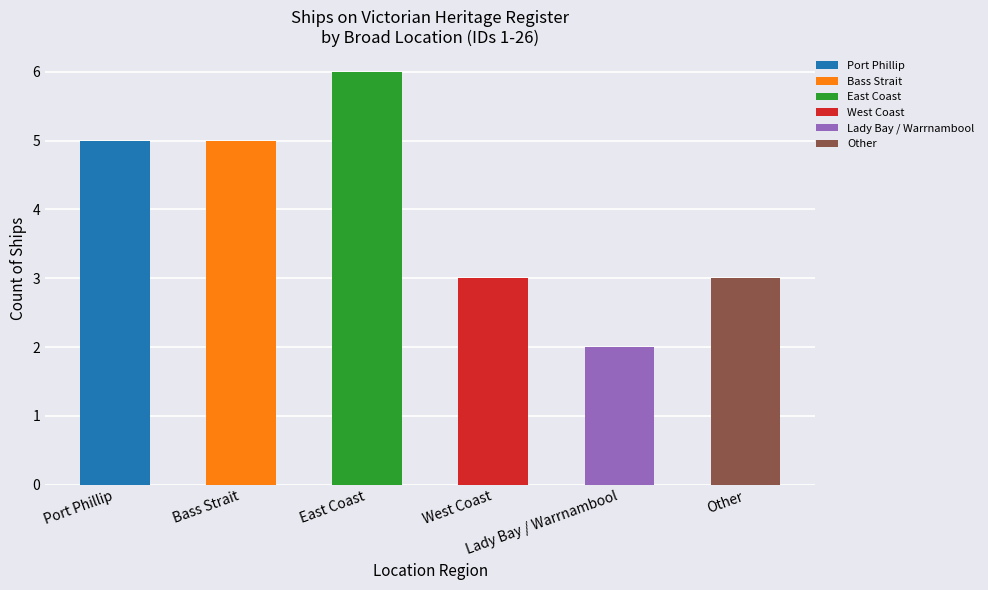

Rank the categories by value from lowest to highest.

Lady Bay / Warrnambool, West Coast, Other, Port Phillip, Bass Strait, East Coast